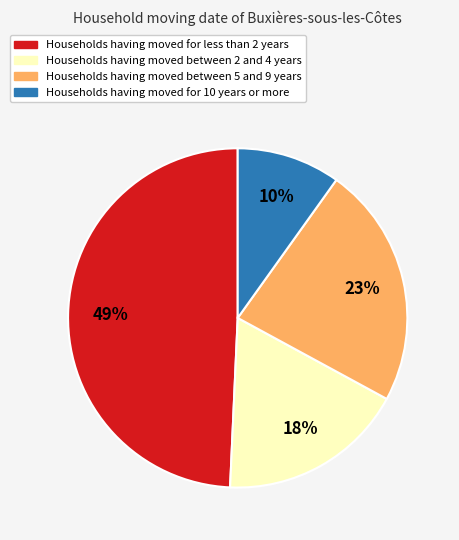

Is the sum of Households having moved between 2 and 4 years and Households having moved for less than 2 years greater than half?

Yes